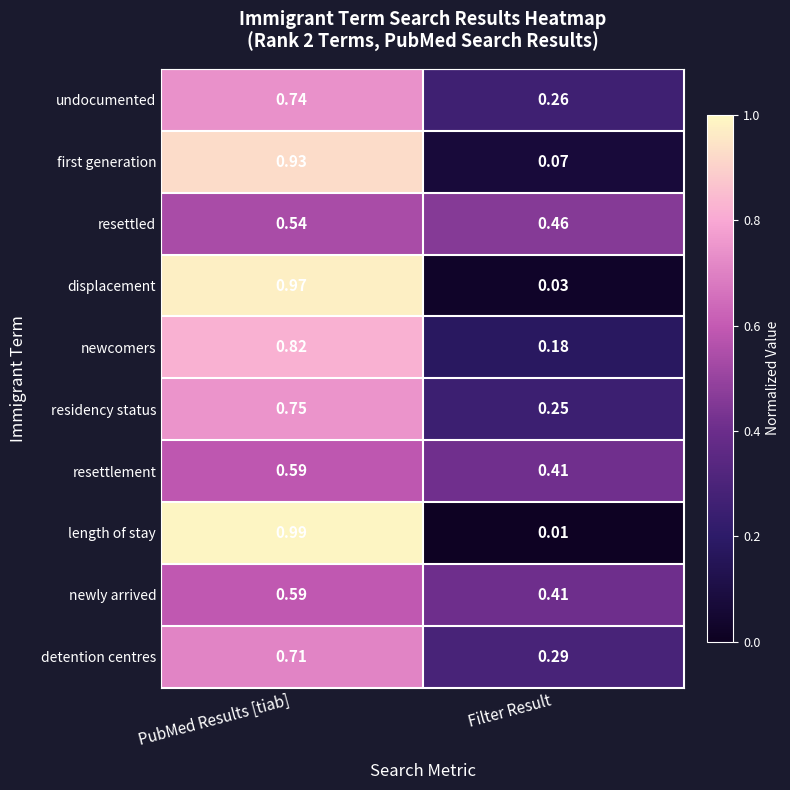

At which label is displacement closest to 0?

Filter Result